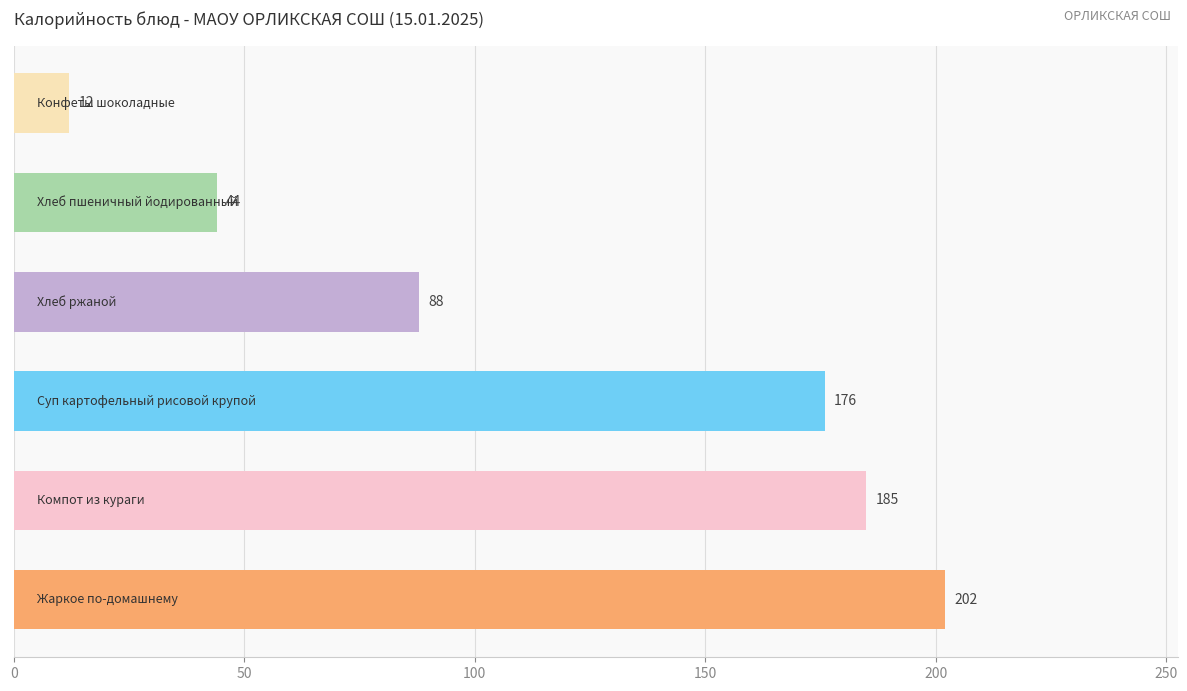

Reading bottom to top, list all the values displayed in this chart.

202	185	176	88	44	12